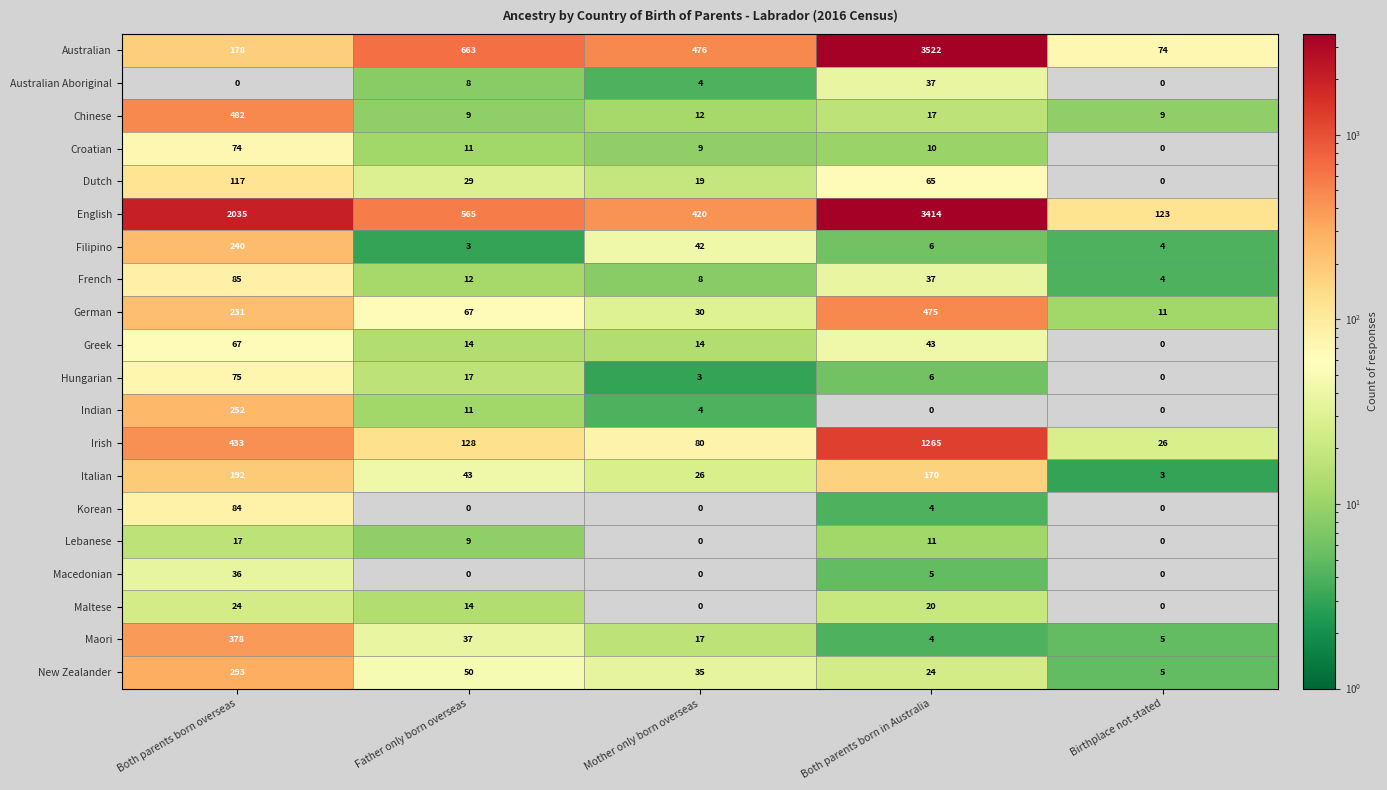

What is the difference between the highest and lowest values at Both parents born in Australia?

3522